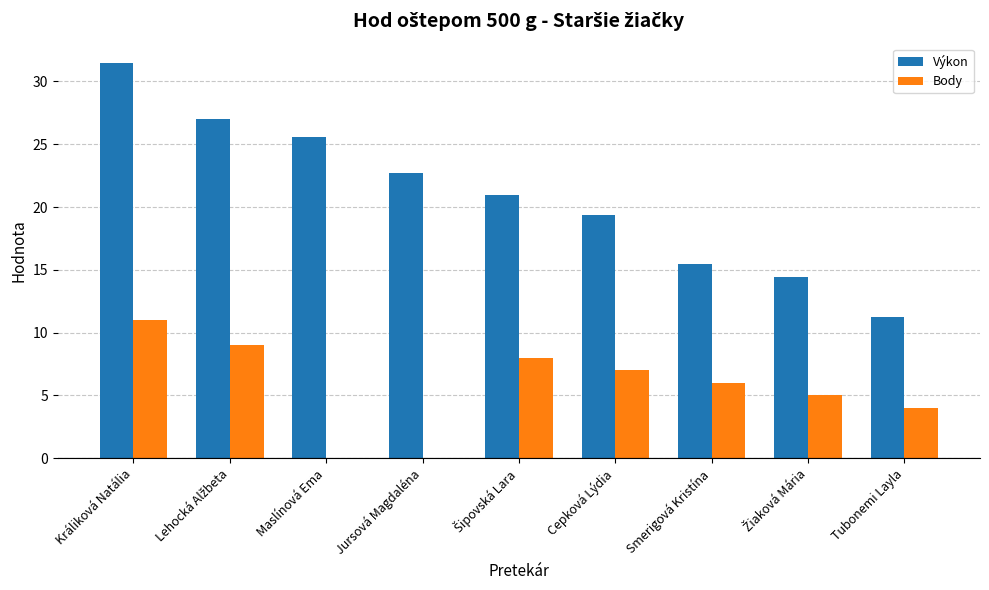

What is the sum of all Výkon values?

188.2